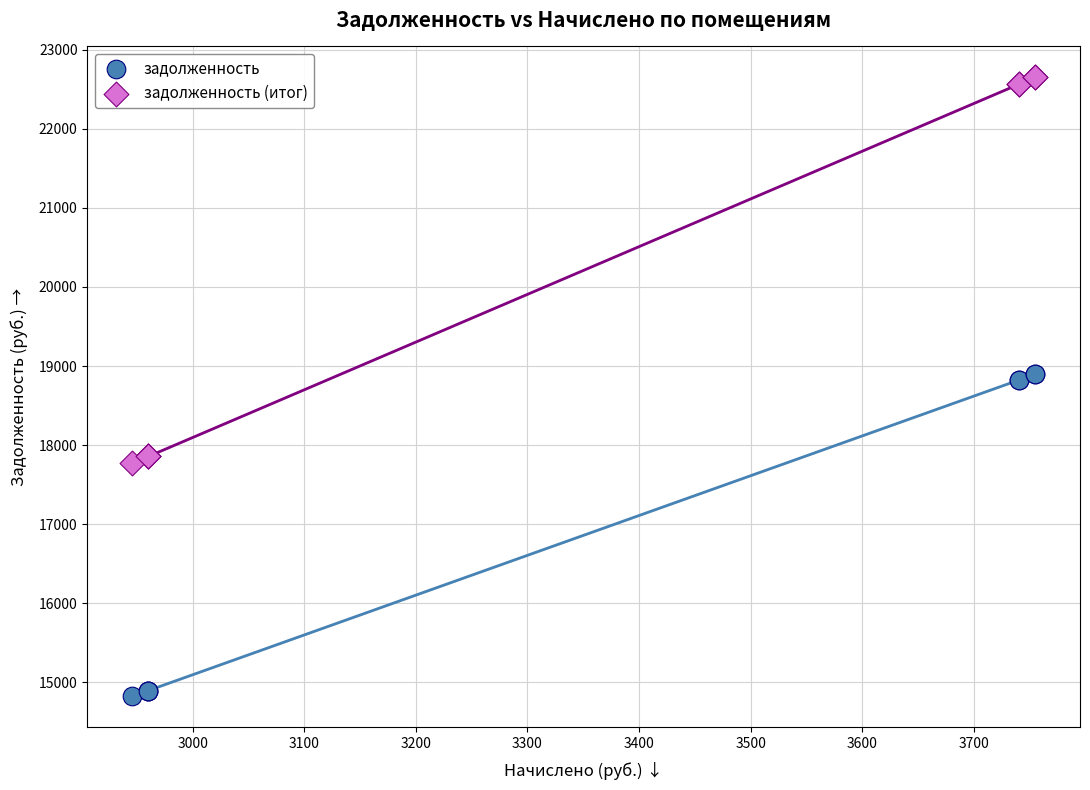

Which series contains the lowest Y value?

задолженность